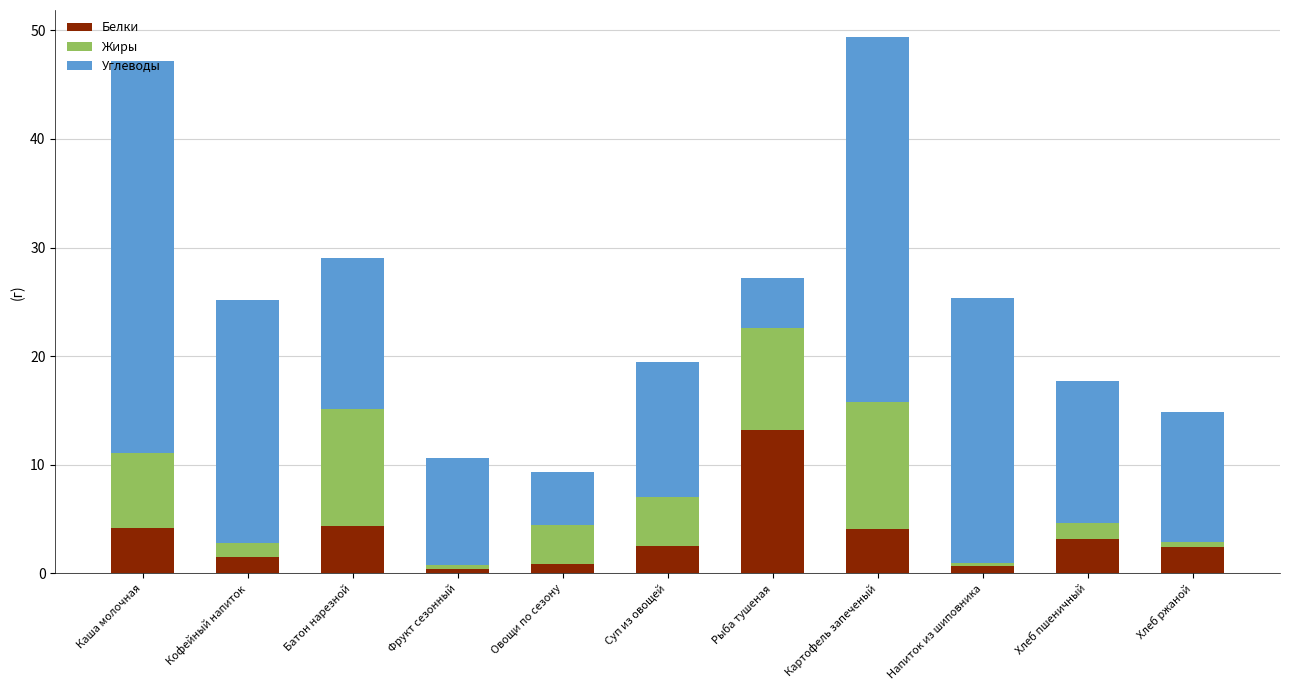

What is the total value across all series at Батон нарезной?

29.0